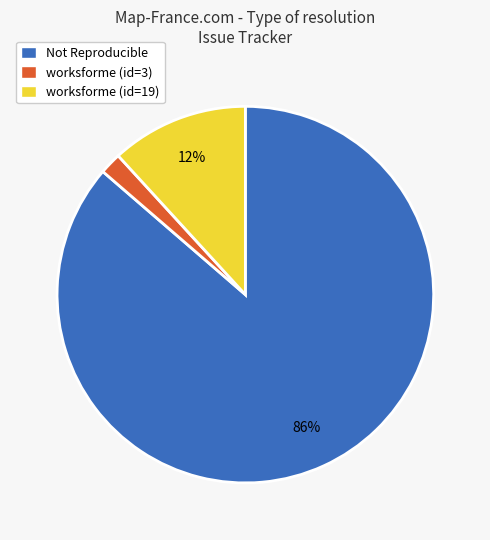

Rank the categories by value from highest to lowest.

Not Reproducible, worksforme (id=19), worksforme (id=3)